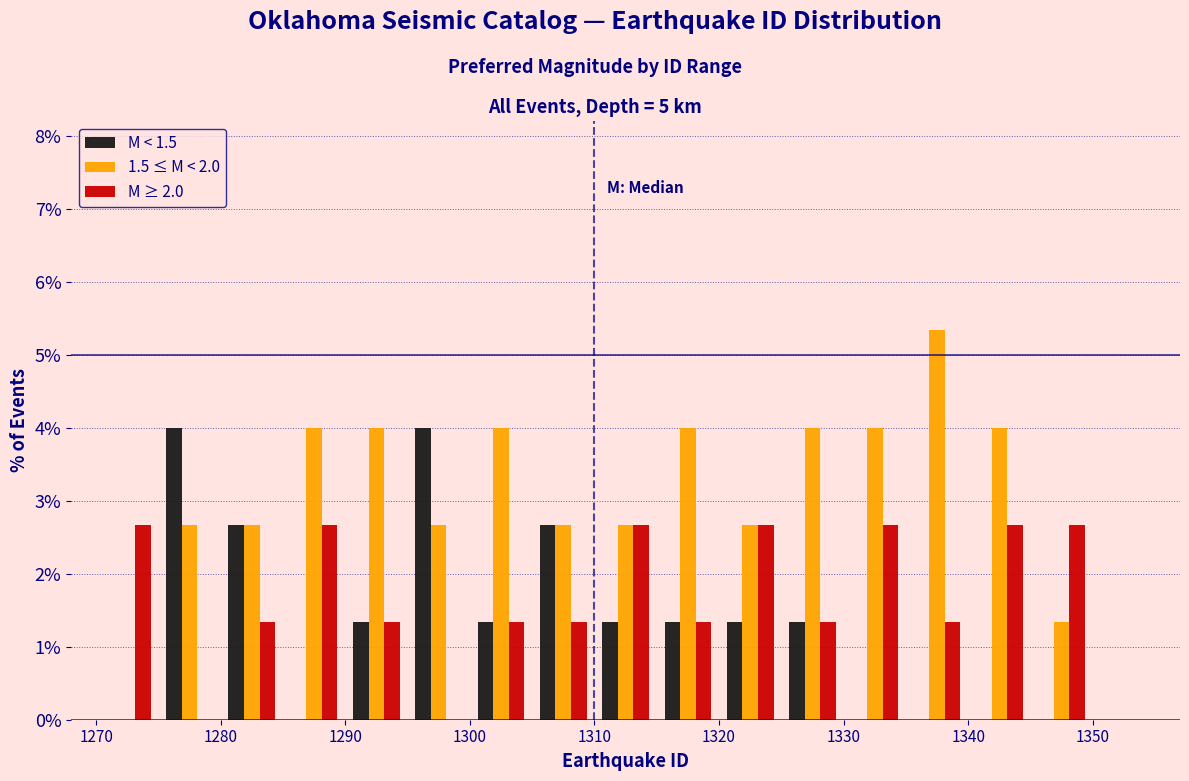

What is the height of the M < 1.5 bar covering 1290 to 1295 on the x-axis? The values are not printed on the chart, so give them approximately, as read against the axis.

1.3